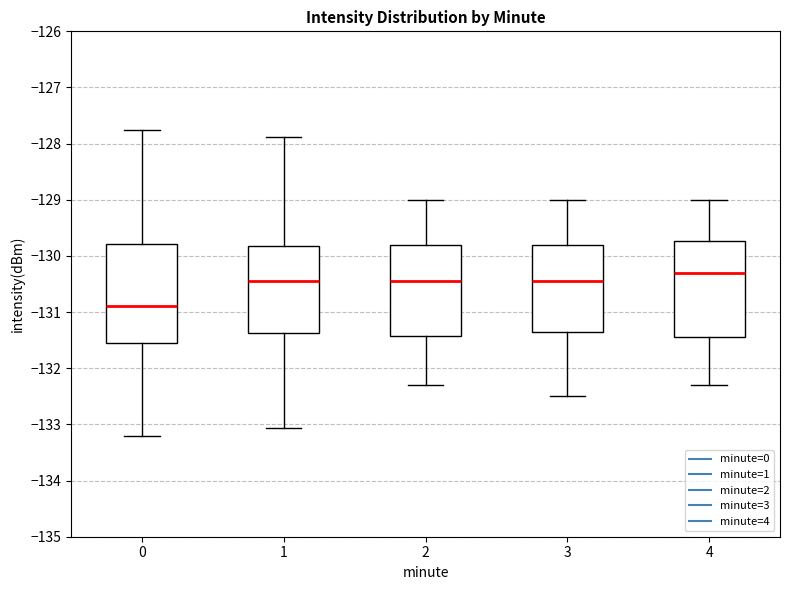

Where does the median line of the box at x = 2 sit on the y-axis? The values are not printed on the chart, so give them approximately, as read against the axis.

-130.4